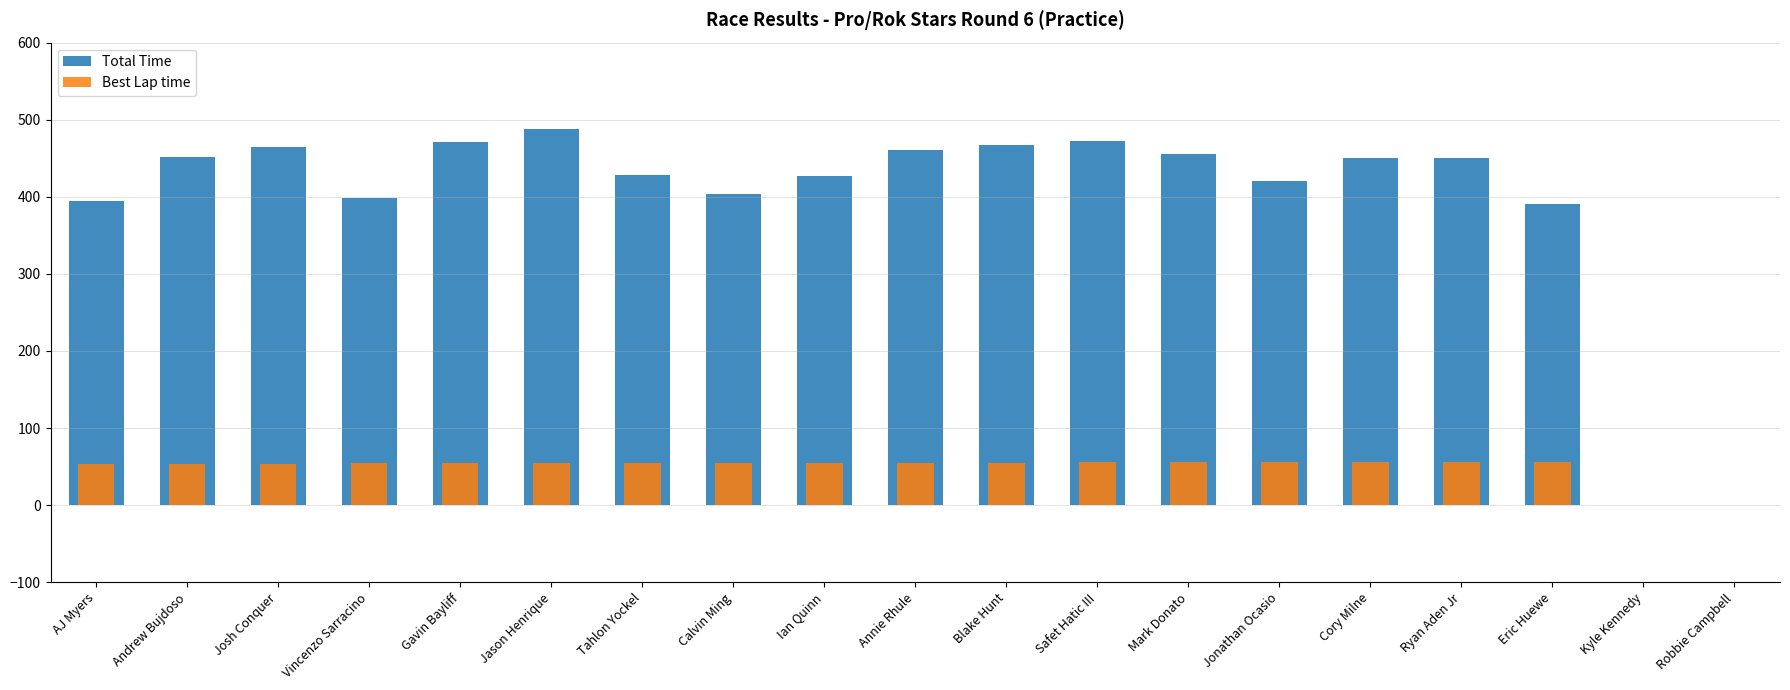

Reading left to right, extract all data points from this chart.

Total Time: 394.5	452.2	465.1	398.1	470.6	488.3	427.9	403.7	427.5	461.3	467.5	471.9	455.0	420.7	450.1	450.0	391.1	0.0	0.0
Best Lap time: 53.4	53.6	53.9	54.0	54.1	54.3	54.3	54.4	54.5	54.8	54.9	55.4	55.8	55.8	56.1	56.1	56.1	0.0	0.0